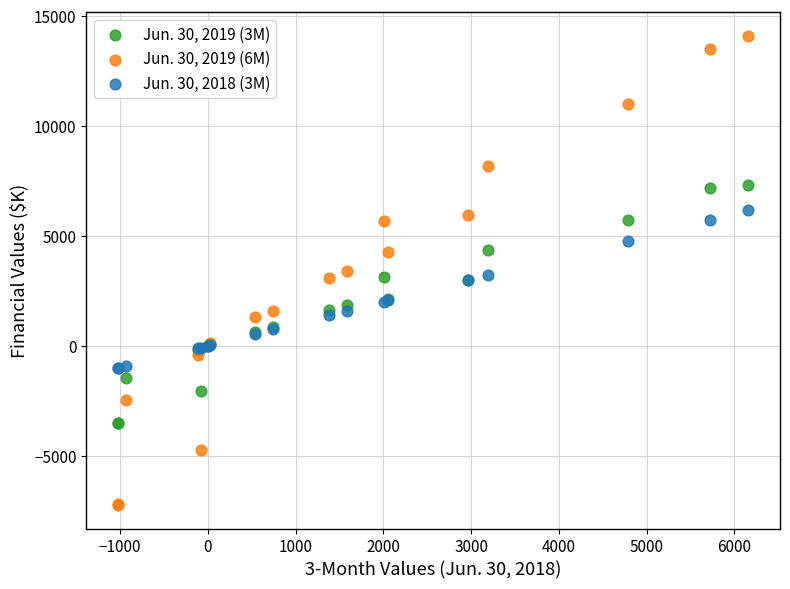

What is the X range (max minus min) for the scatter plot?

7189